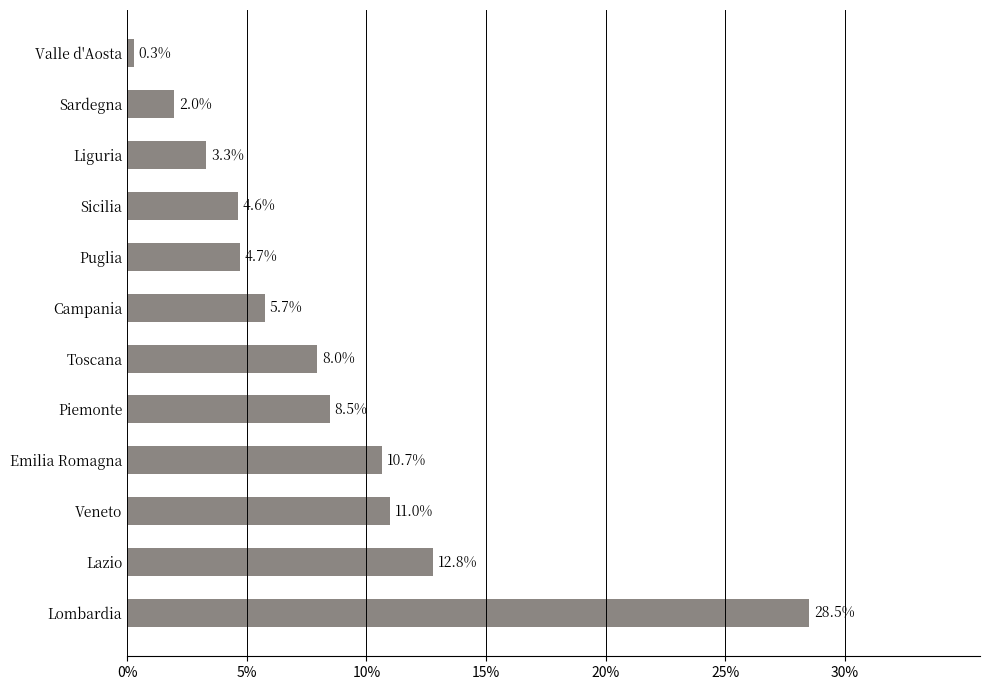

Reading bottom to top, extract all data points from this chart.

28.5	12.8	11.0	10.7	8.5	8.0	5.7	4.7	4.6	3.3	2.0	0.3